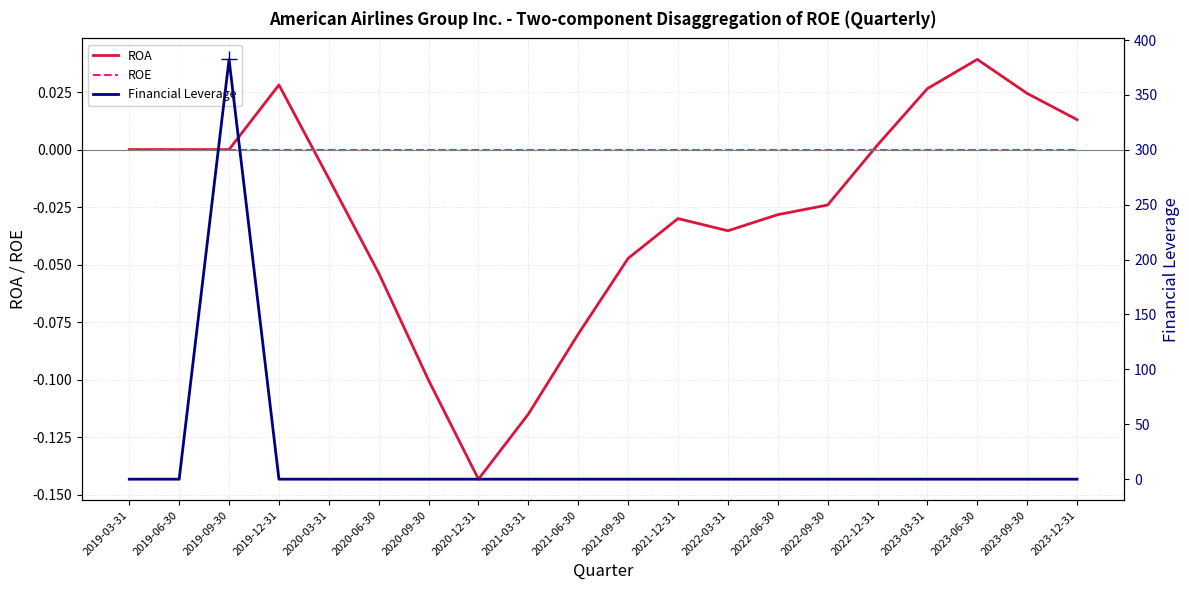

Count the number of categories in the chart.

20